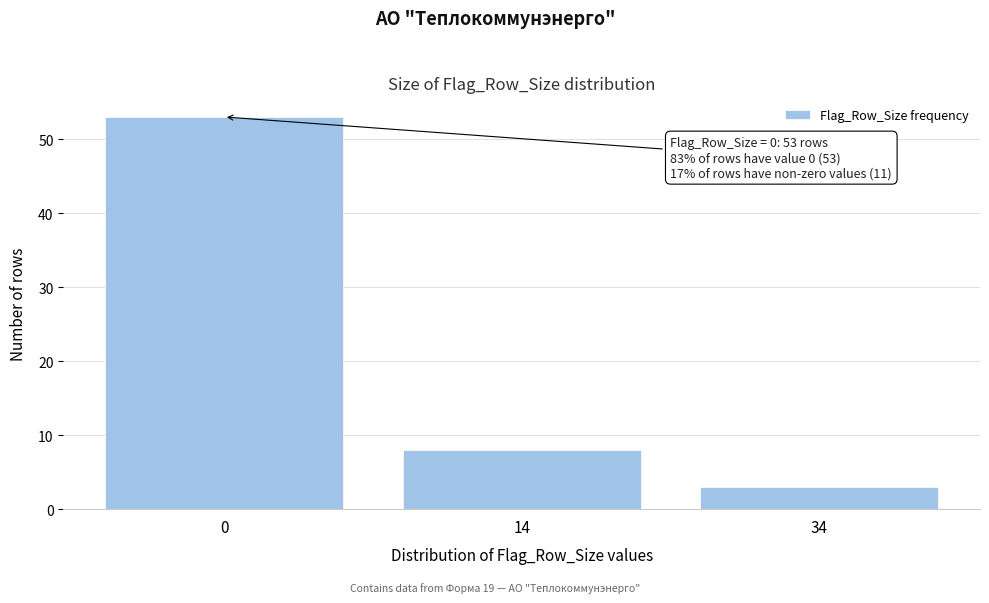

Reading left to right, what are all the values shown in this chart?

0=53	14=8	34=3